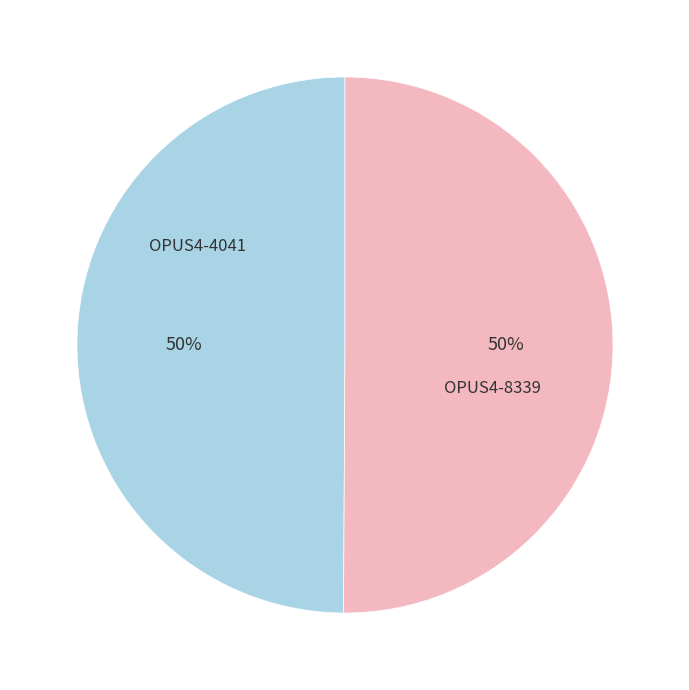

Do OPUS4-8339 and OPUS4-4041 together represent more than half of the pie?

Yes